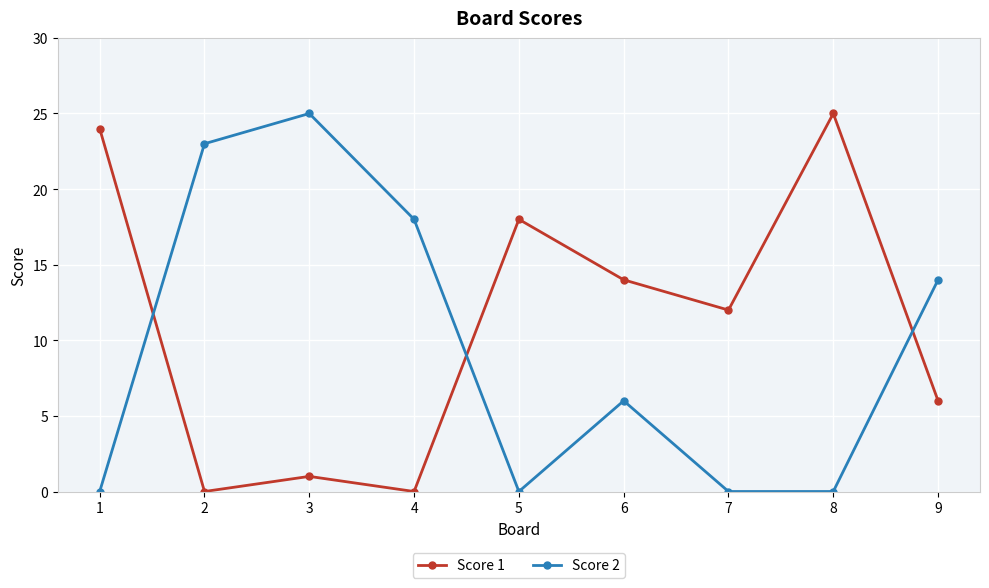

At which category is the sum across all series the highest?

3